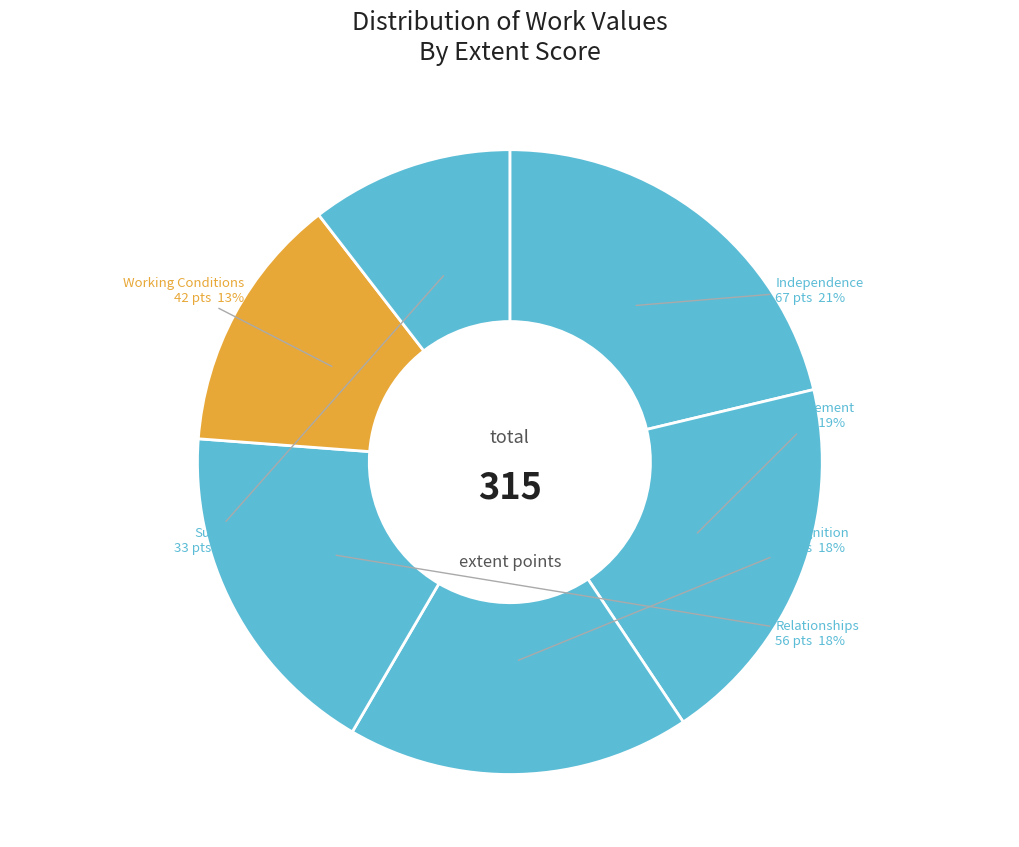

What is the smallest slice in the pie chart?

Support